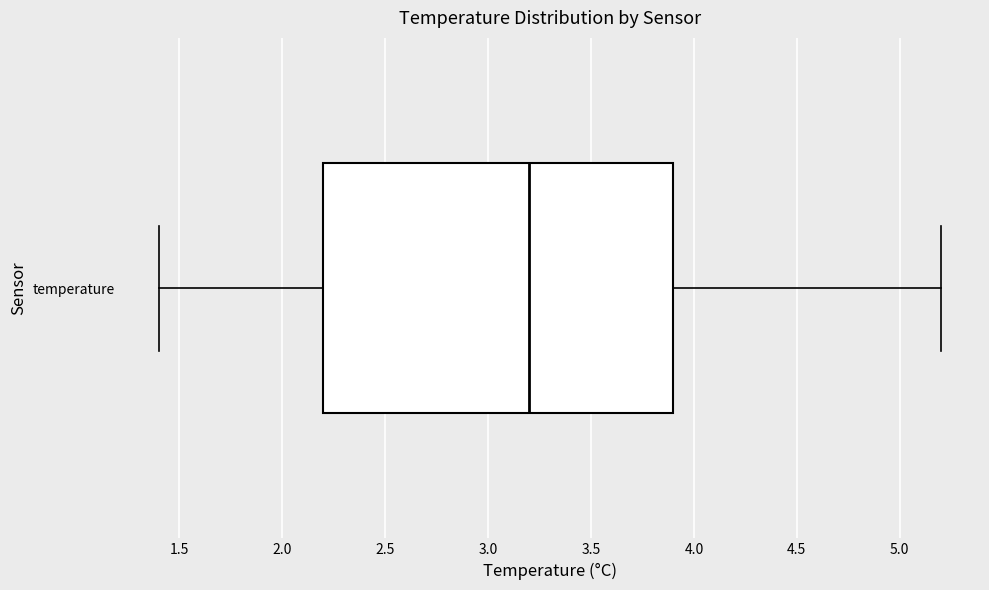

Read this box plot against the x-axis: the position of the median line, the range covered by the box, and the ends of both whiskers. The values are not printed on the chart, so give them approximately, as read against the axis.

median 3.2, box 2.2 to 3.9, whiskers 1.4 to 5.2